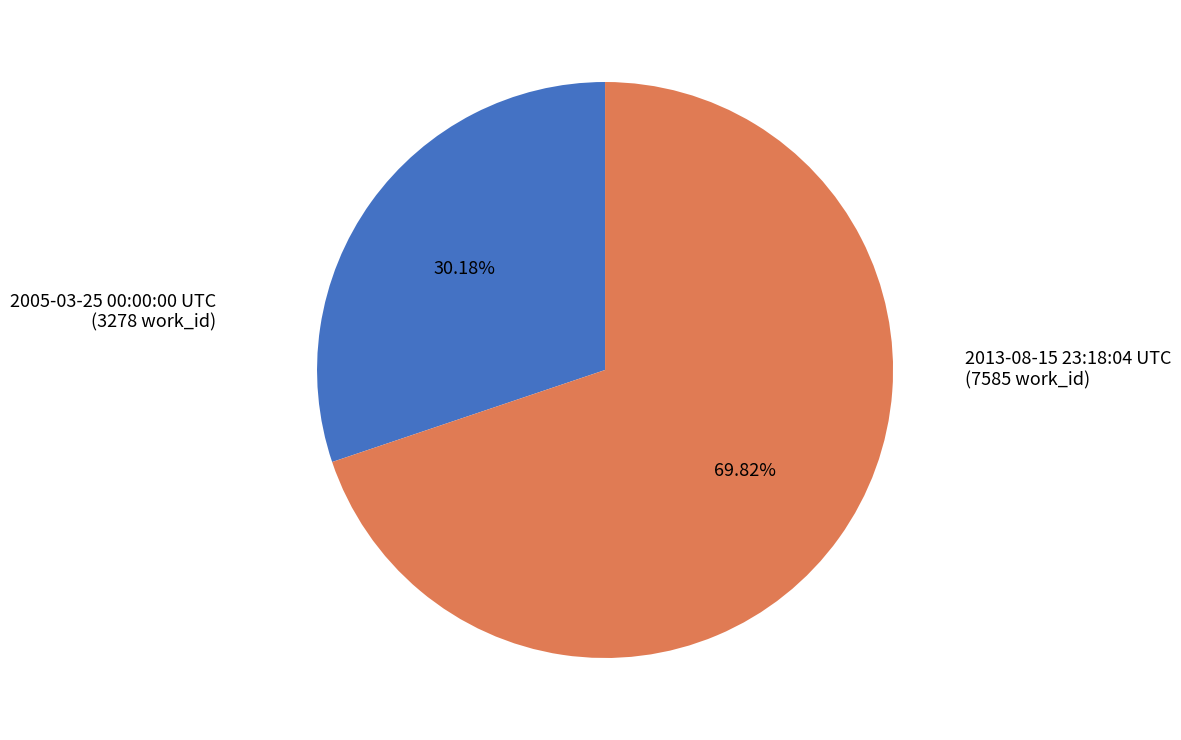

To the nearest percent, what is the average slice percentage?

50%